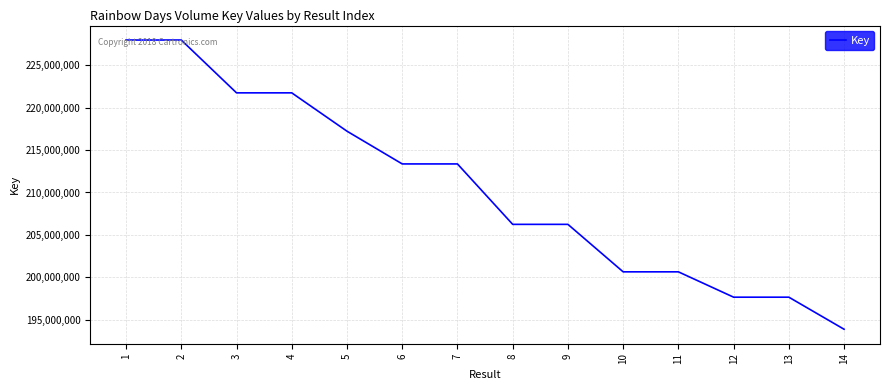

What is the average value?

210454104